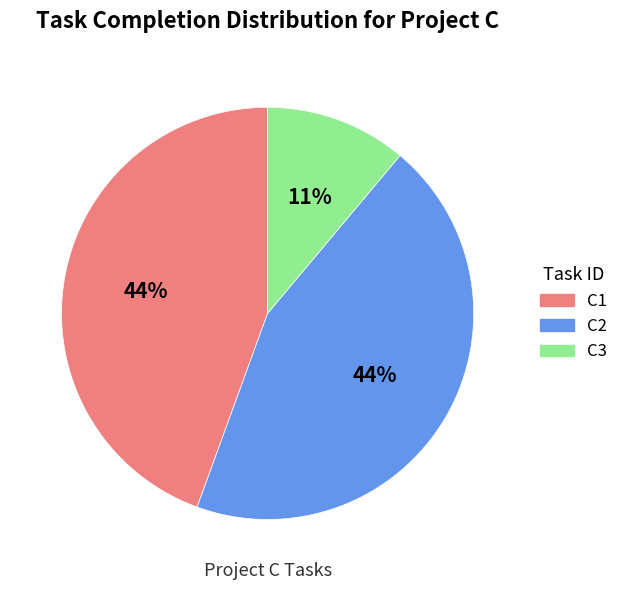

The C2 slice represents 39% of the pie. True or false?

False